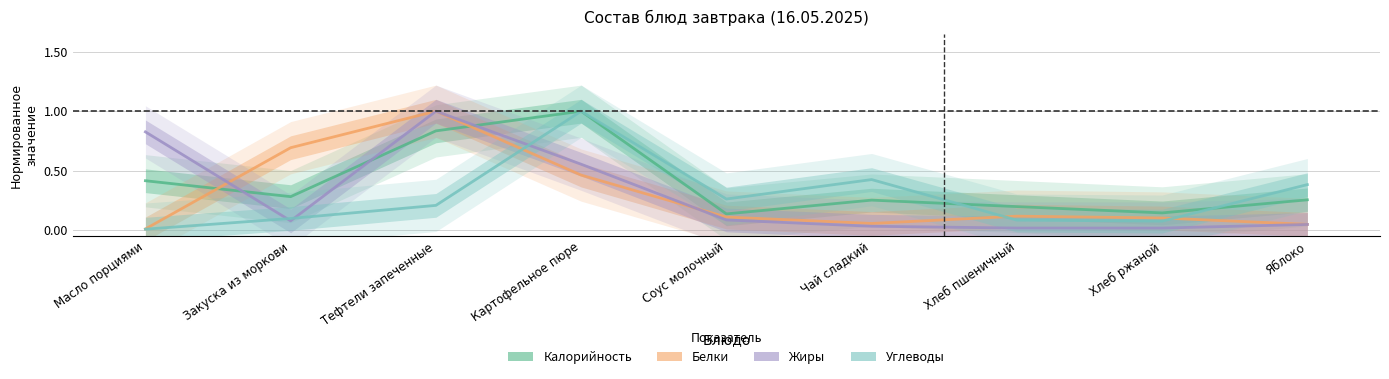

What are all the series names shown in the legend?

Калорийность, Белки, Жиры, Углеводы